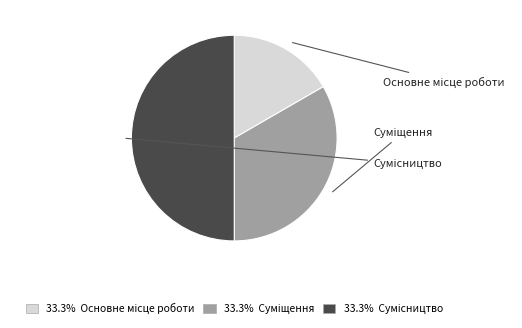

Rank the categories by value from highest to lowest.

Сумісництво, Суміщення, Основне місце роботи